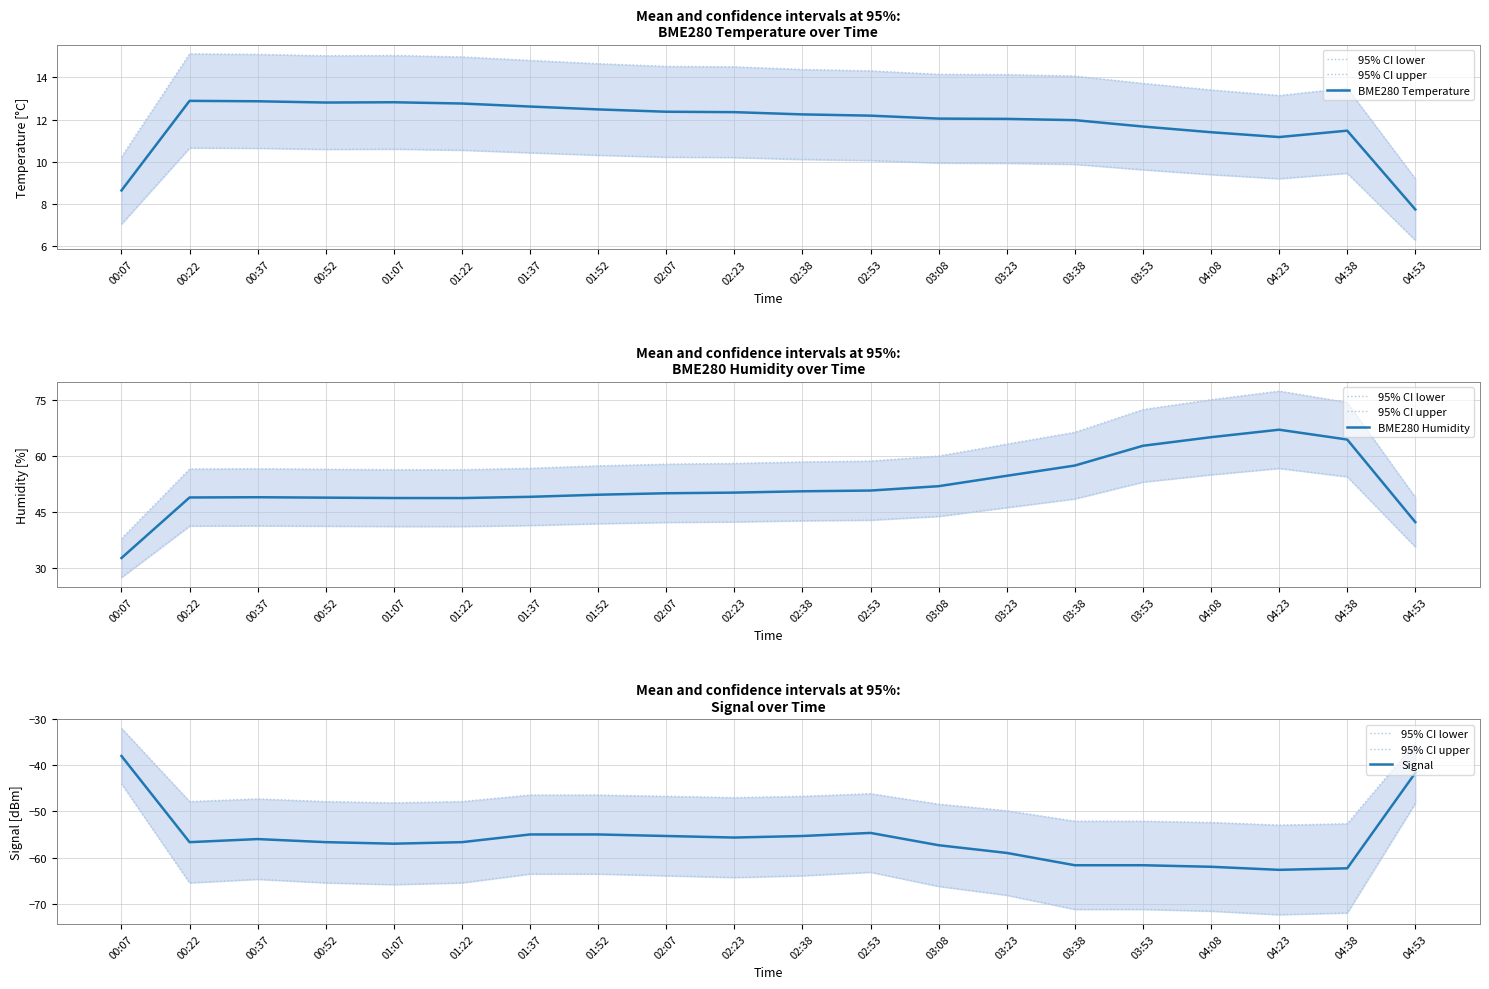

Does the chart display data point markers on the line(s)?

No